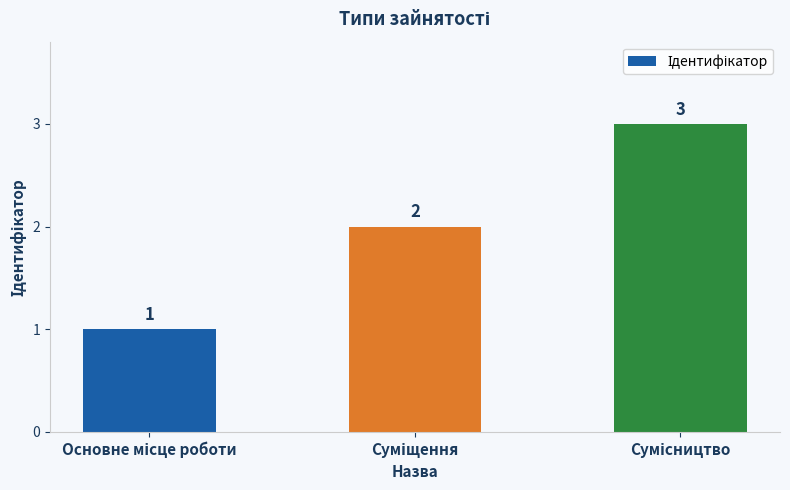

Reading left to right, what are all the values shown in this chart?

1	2	3